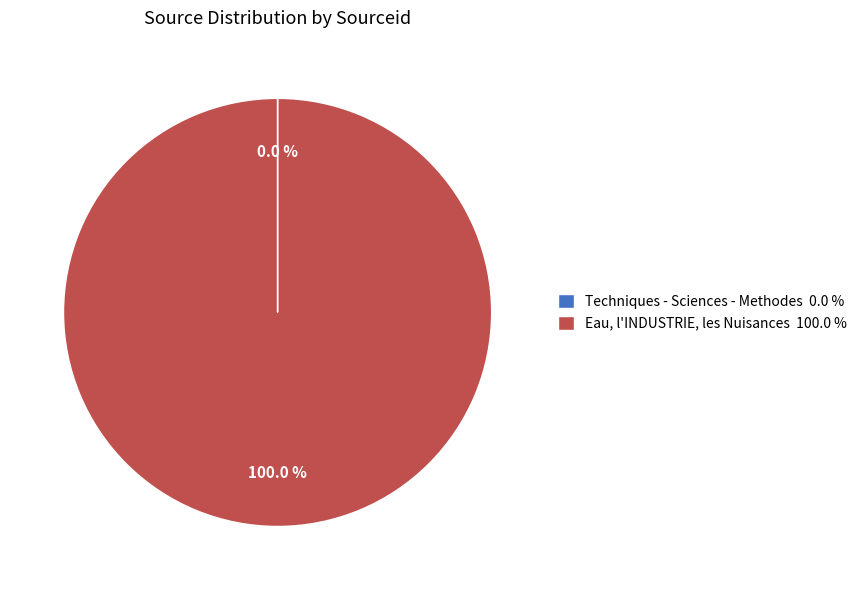

Does Eau, l'INDUSTRIE, les Nuisances 100.0 % represent more than half of the total?

Yes